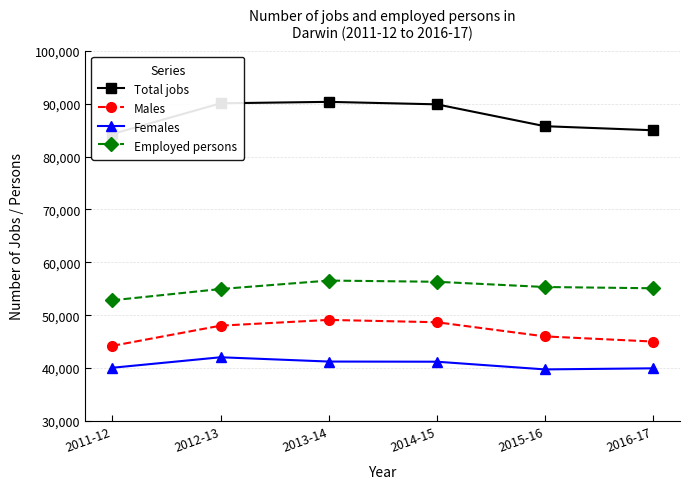

The value of Females at 2011-12 is 16985. True or false?

False